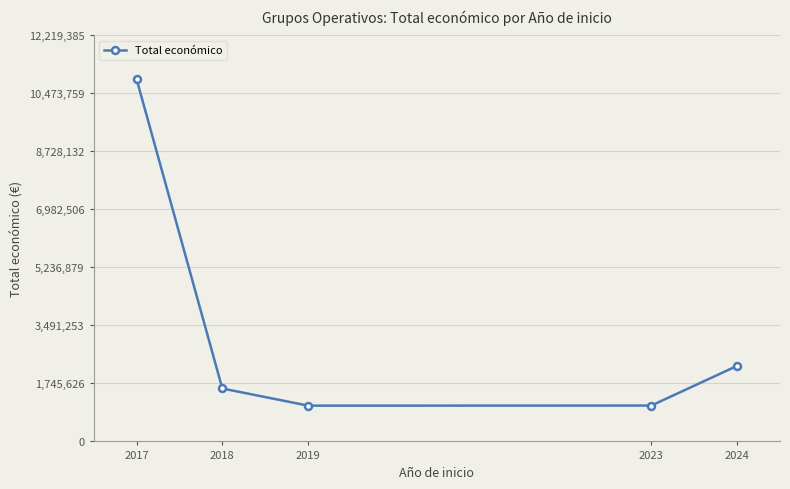

The value at 2023 is 1079326. True or false?

True